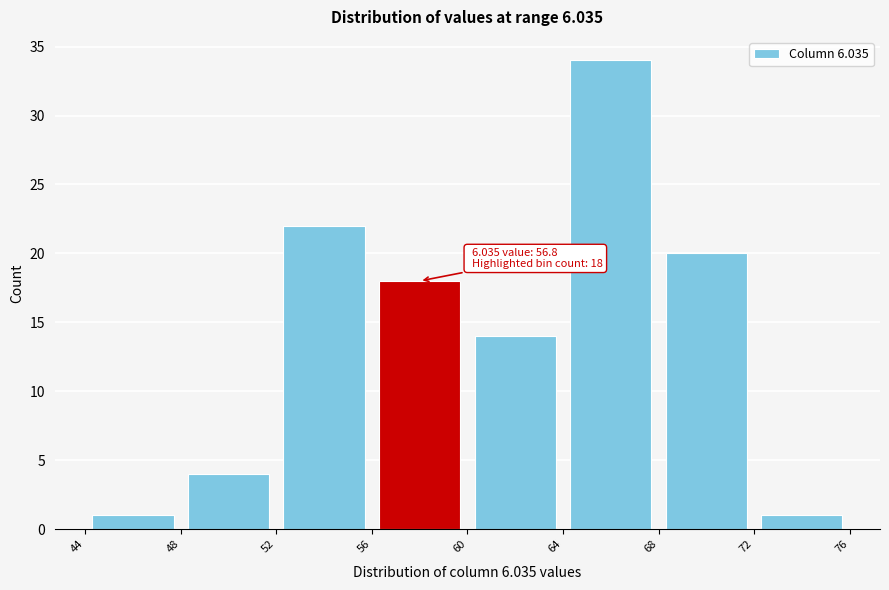

Over which range of the x-axis is the bar tallest?

64 to 68